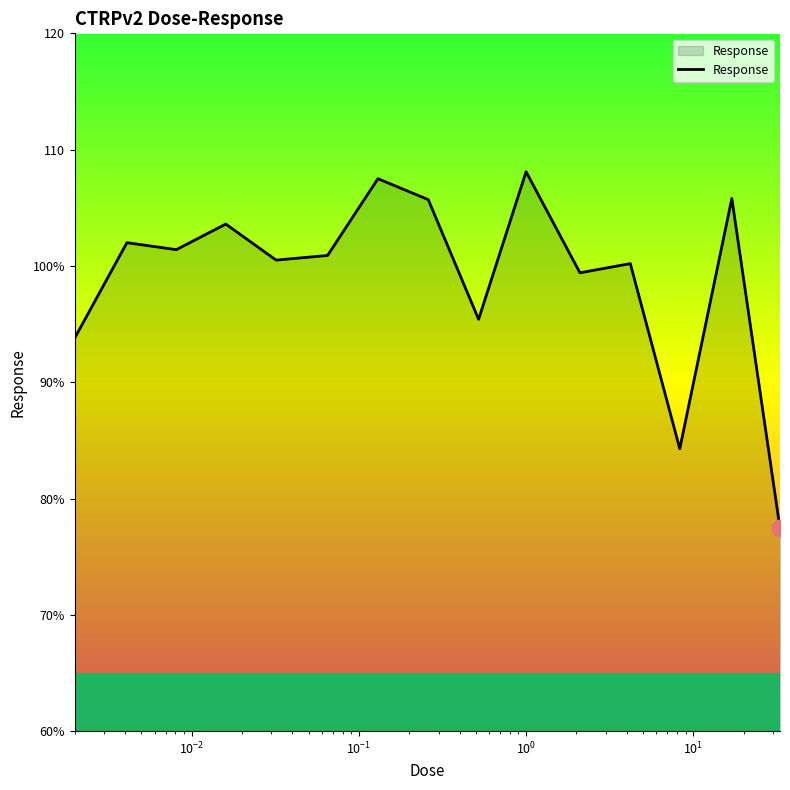

What is the difference between the maximum and second lowest values?

23.8